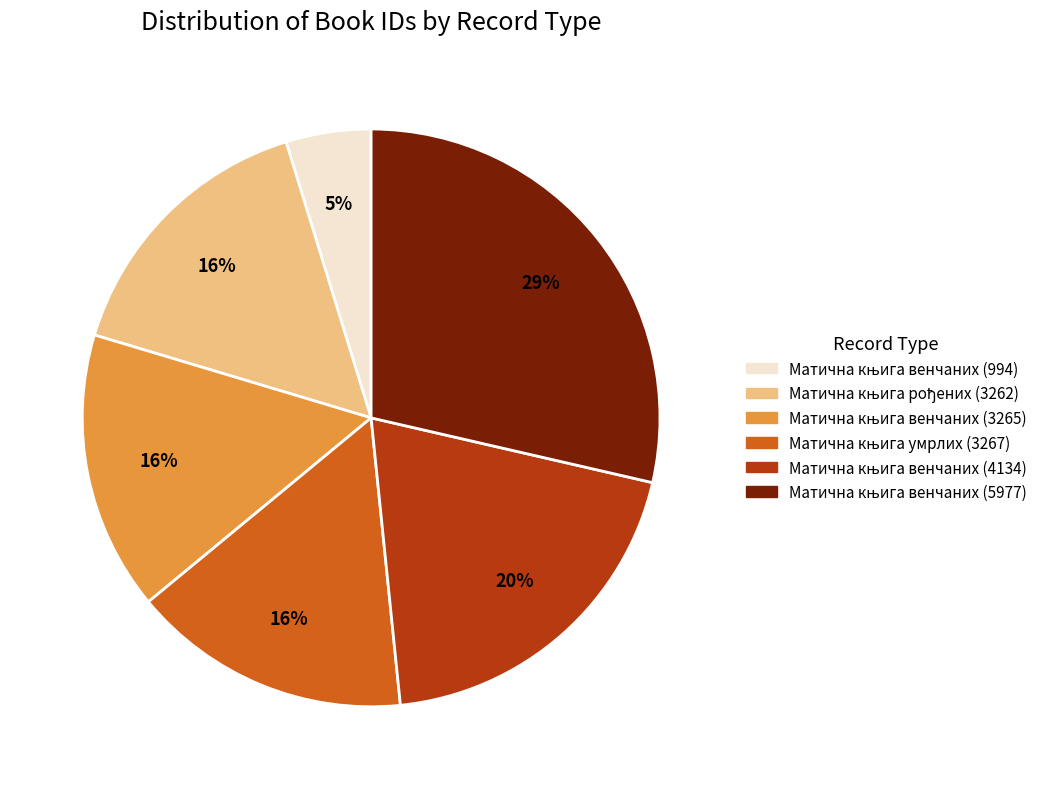

Count the number of slices in the pie.

6